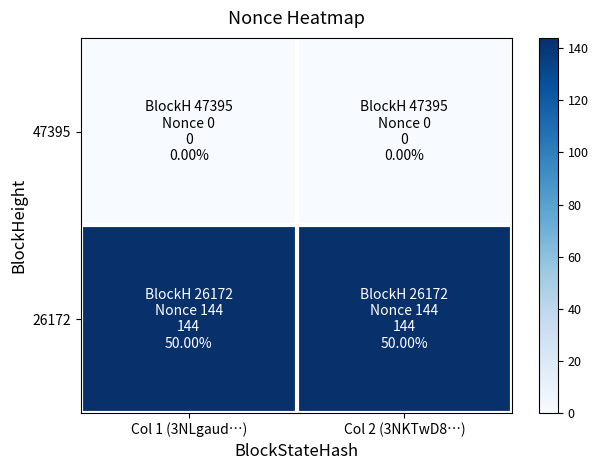

Reading left to right, extract all data points from this chart.

47395: Col 1 (3NLgaud…)=0	Col 2 (3NKTwD8…)=0
26172: Col 1 (3NLgaud…)=144	Col 2 (3NKTwD8…)=144